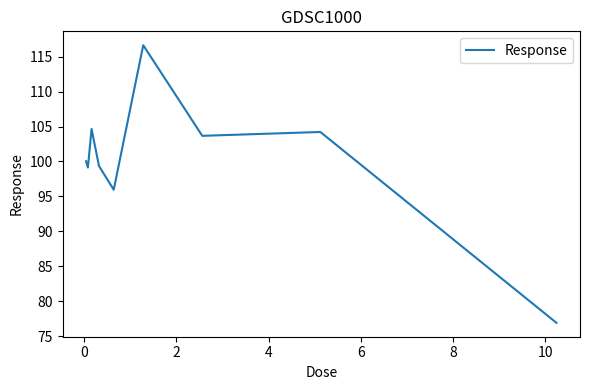

What is the difference between the maximum and minimum values?

39.7